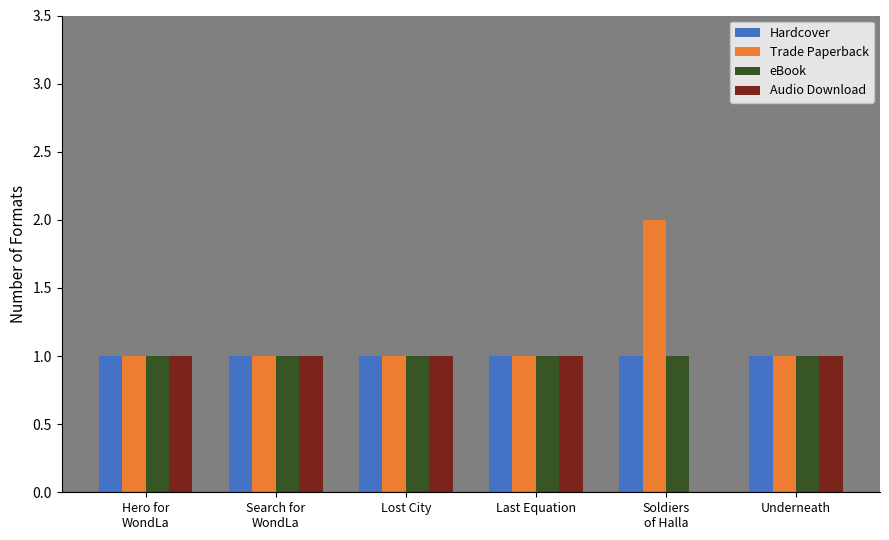

What is the difference between the Trade Paperback values at Soldiers
of Halla and Hero for
WondLa?

1